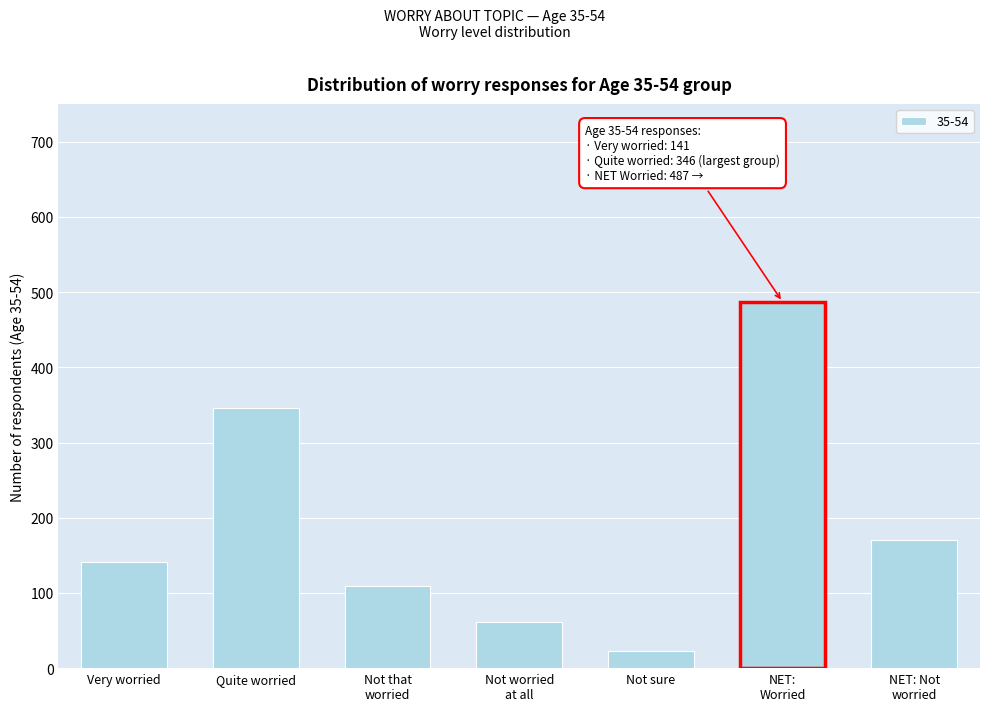

Reading left to right, what are all the values shown in this chart?

141	346	109	61	23	487	170